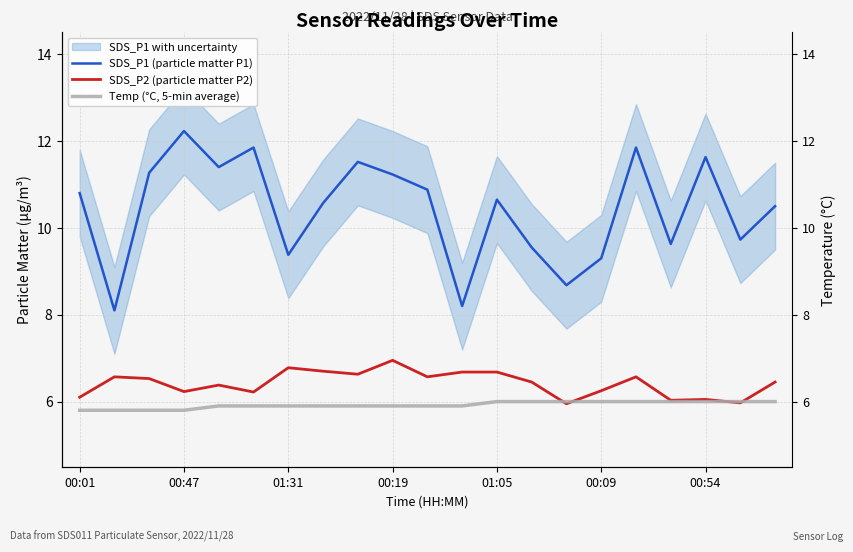

True or false: SDS_P1 (particle matter P1) has more than 1 points higher than both neighbors.

True